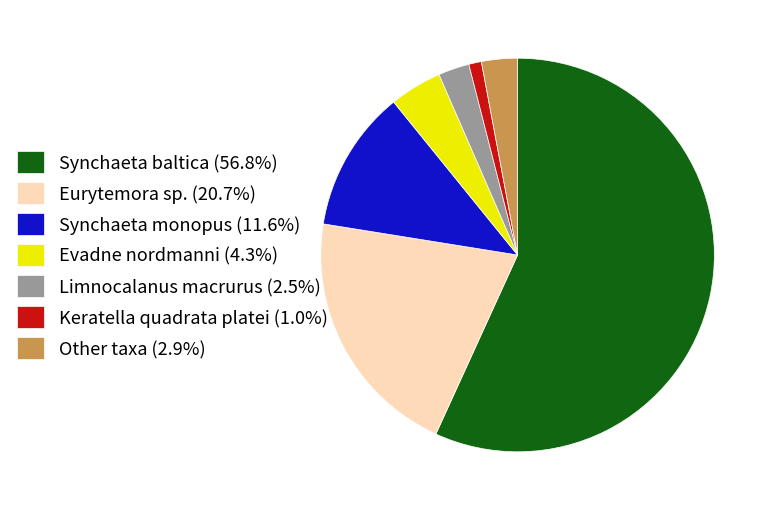

Is there a majority slice in this chart?

Yes